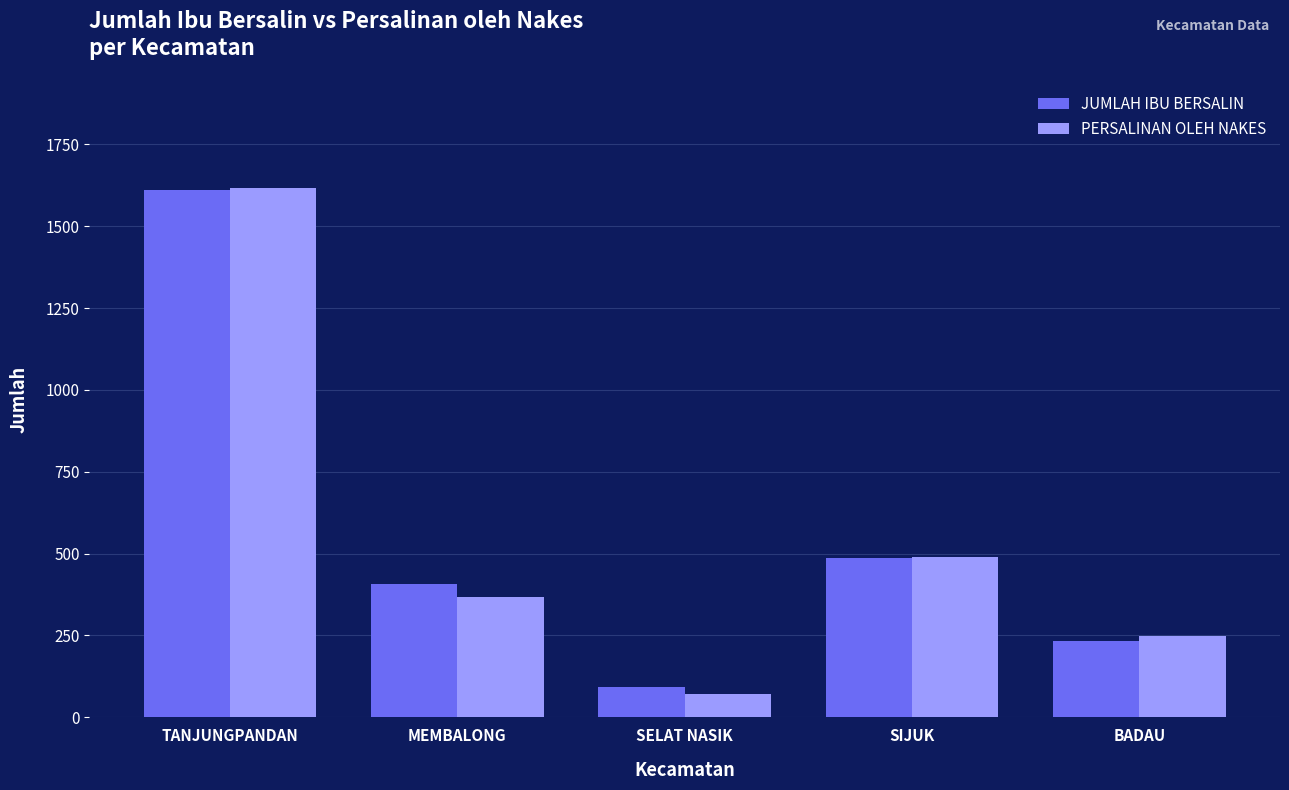

What is the label of the 5th bar from the left?

BADAU